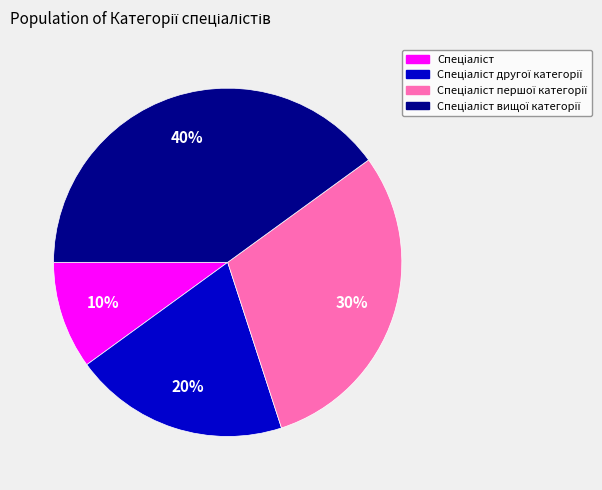

To the nearest percent, what is the difference between the largest and smallest slice percentages?

30%